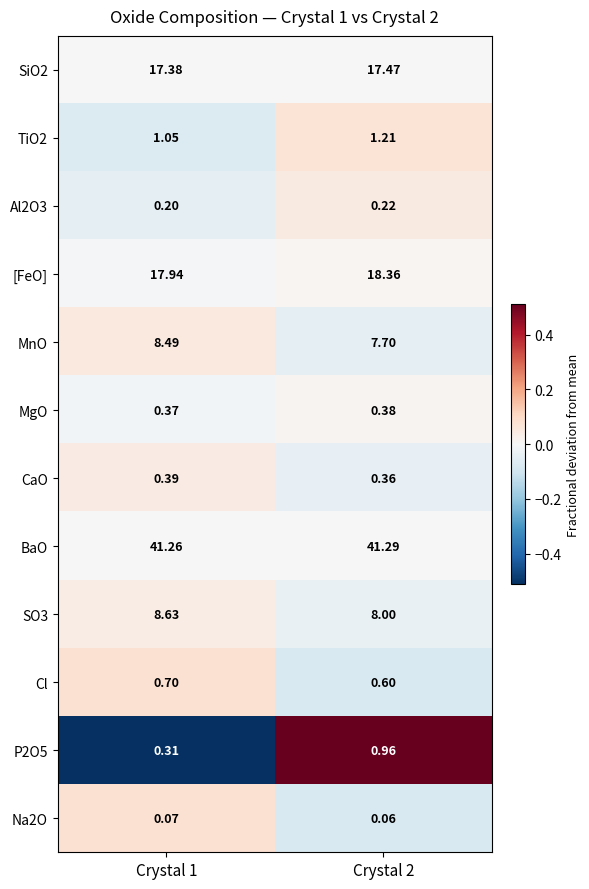

Which series has the largest total across all categories?

BaO